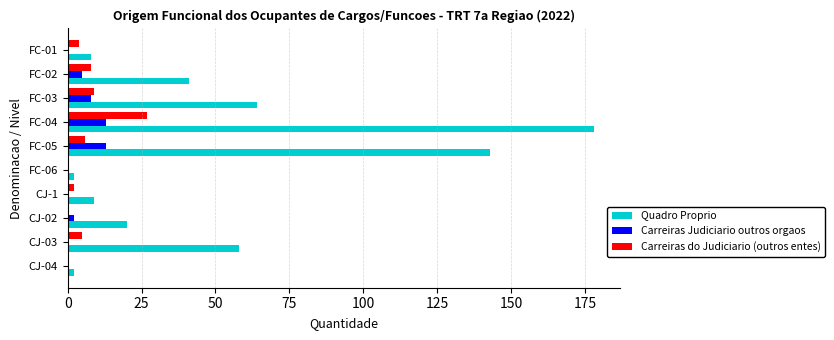

What is the sum of all Quadro Proprio values?

525